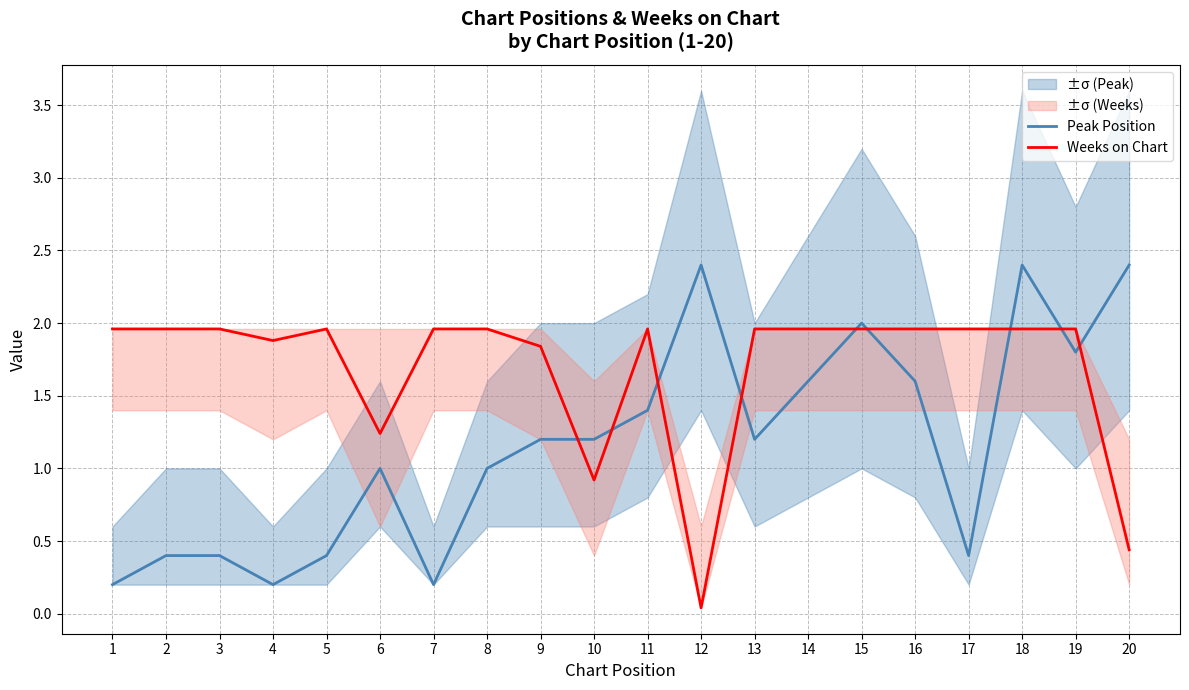

Reading right to left, extract all data points from this chart.

Peak Position: 20=2.4	19=1.8	18=2.4	17=0.4	16=1.6	15=2.0	14=1.6	13=1.2	12=2.4	11=1.4	10=1.2	9=1.2	8=1.0	7=0.2	6=1.0	5=0.4	4=0.2	3=0.4	2=0.4	1=0.2
Weeks on Chart: 20=0.4	19=2.0	18=2.0	17=2.0	16=2.0	15=2.0	14=2.0	13=2.0	12=0.0	11=2.0	10=0.9	9=1.8	8=2.0	7=2.0	6=1.2	5=2.0	4=1.9	3=2.0	2=2.0	1=2.0